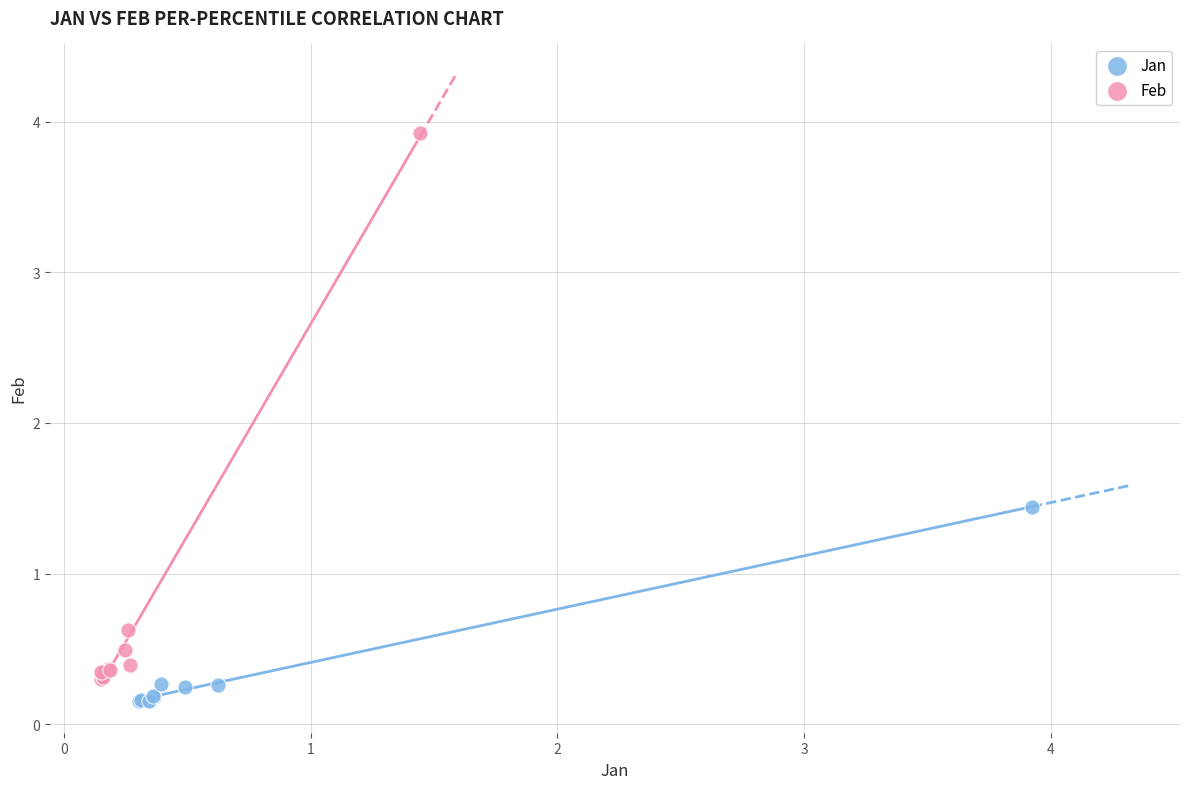

Which series contains the lowest Y value?

Jan